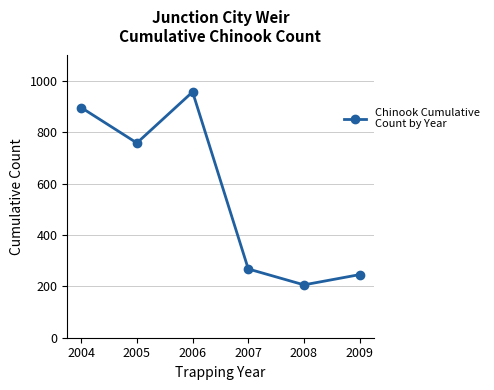

How many points are lower than both their immediate neighbors (excluding endpoints)?

2